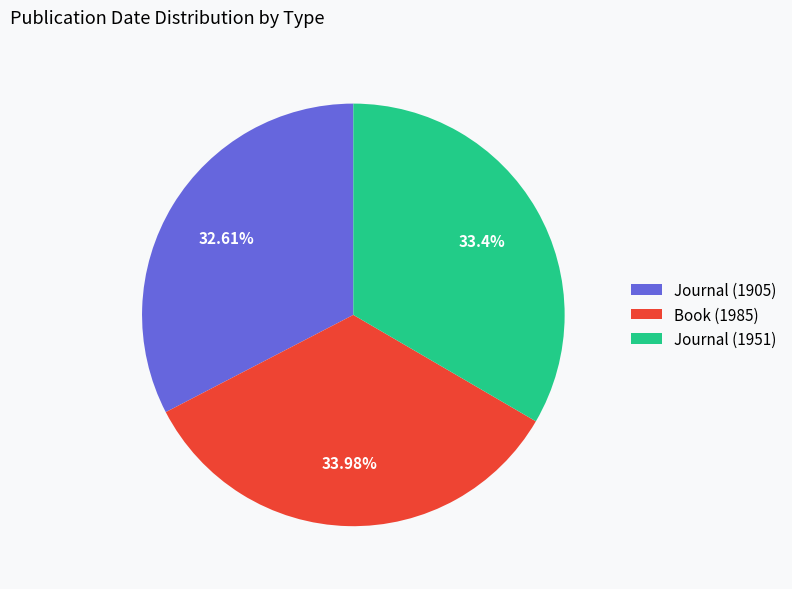

Does Journal (1905) account for over 50% of the chart?

No